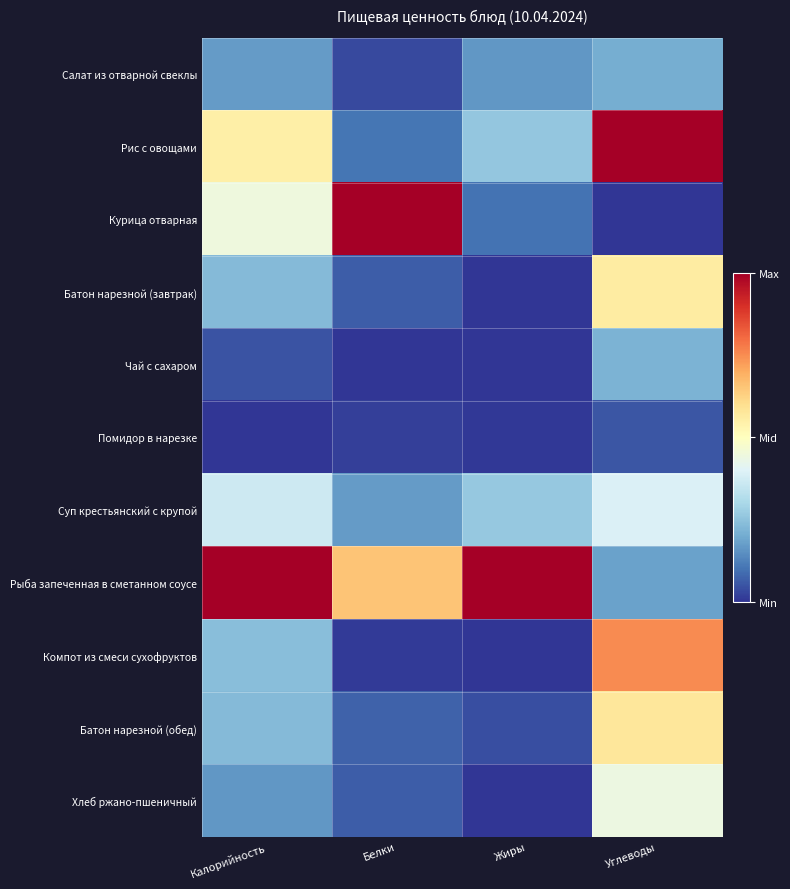

At which category is the sum across all series the highest?

Углеводы